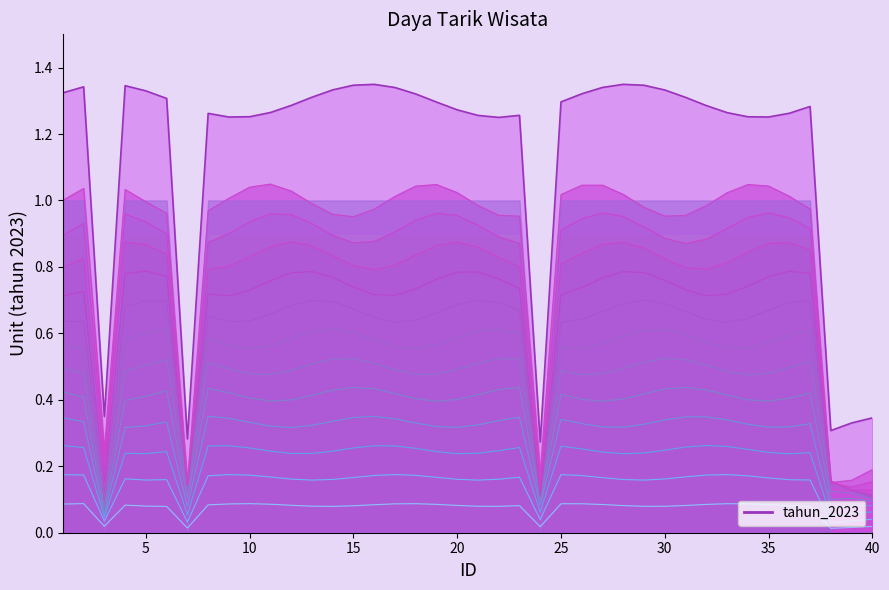

Which category has the highest value across all series?

28